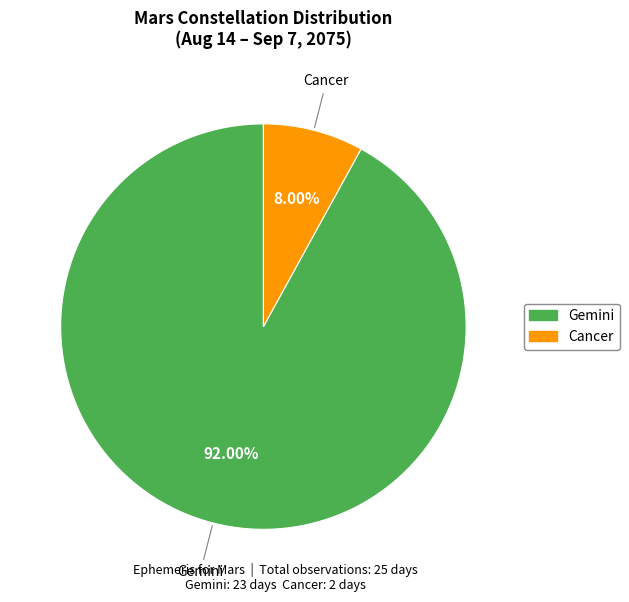

Approximately how many times larger is the value at Cancer compared to Gemini?

0.1